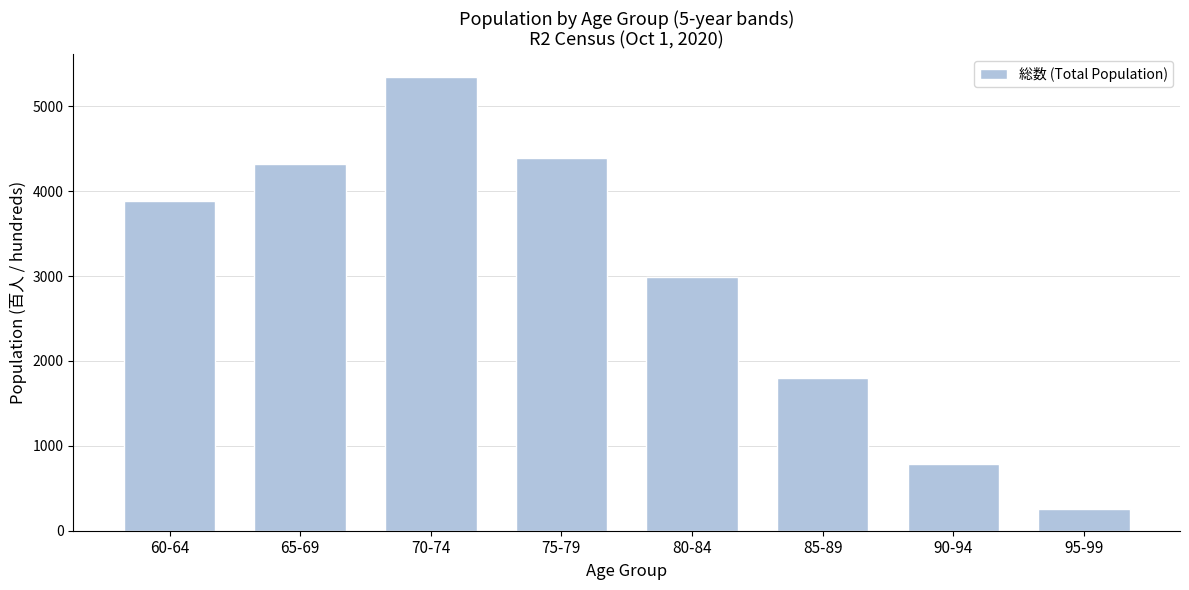

Reading left to right, transcribe all the data shown in this chart.

60-64=3891	65-69=4317	70-74=5349	75-79=4396	80-84=2984	85-89=1804	90-94=791	95-99=251